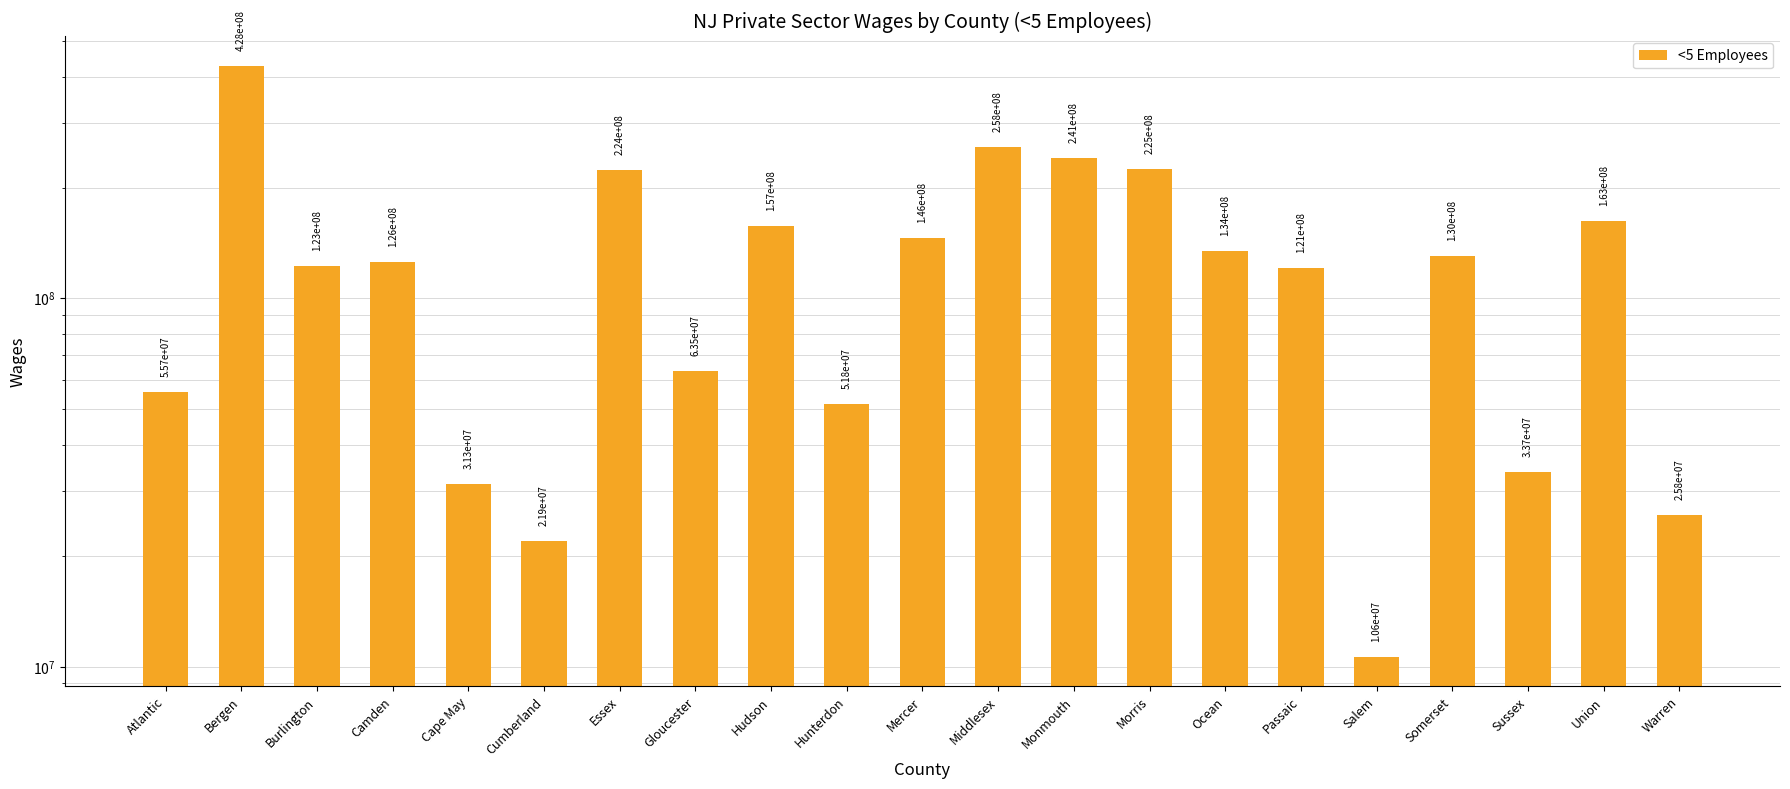

What is the greatest value displayed?

427817138